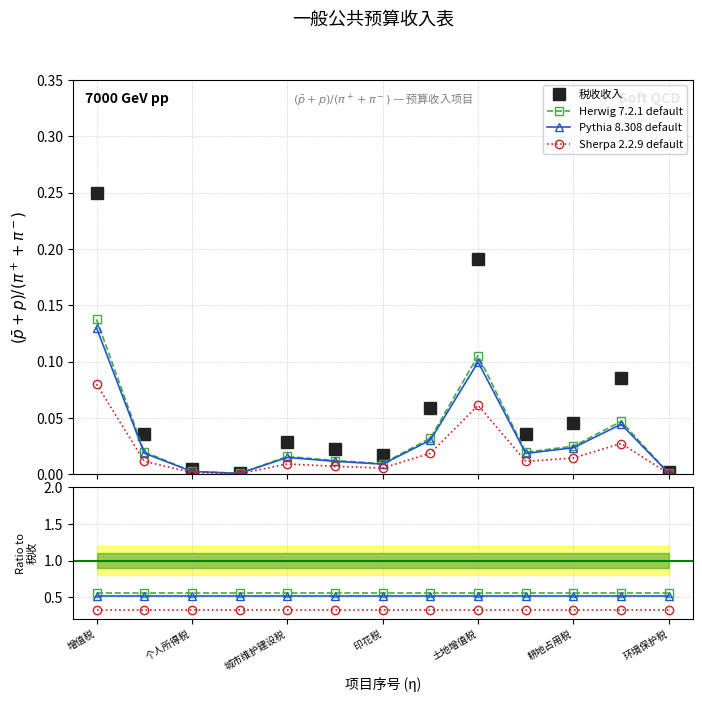

Rank the categories by value from lowest to highest.

资源税, 环境保护税, 个人所得税, 印花税, 房产税, 城市维护建设税, 车船税, 企业所得税, 耕地占用税, 城镇土地使用税, 契税, 土地增值税, 增值税